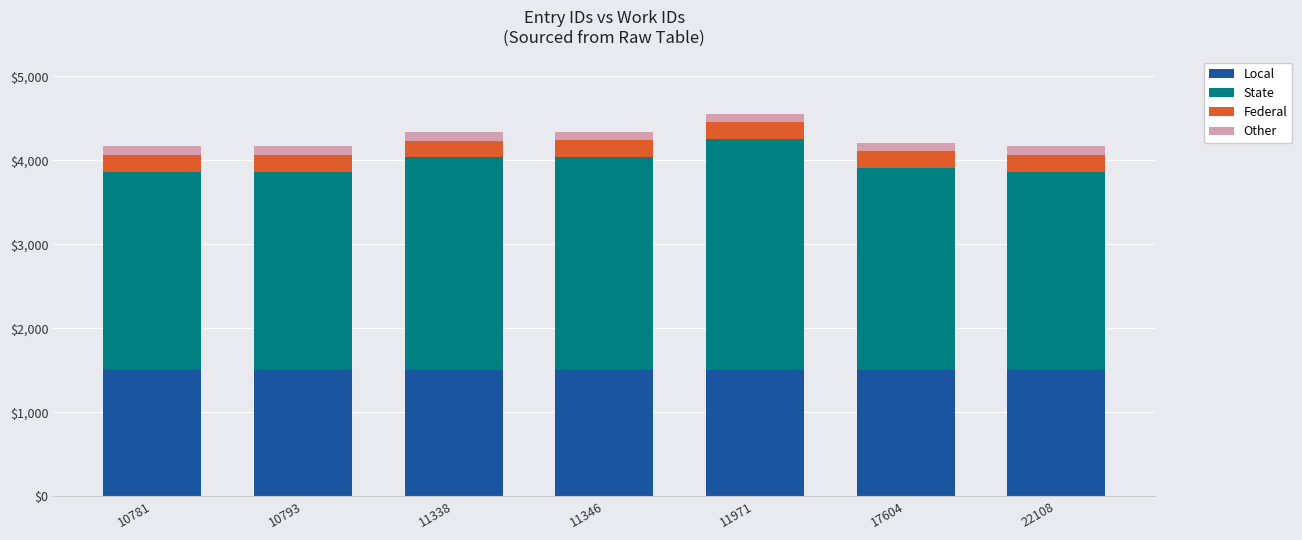

What is the highest value of the Local series?

1500